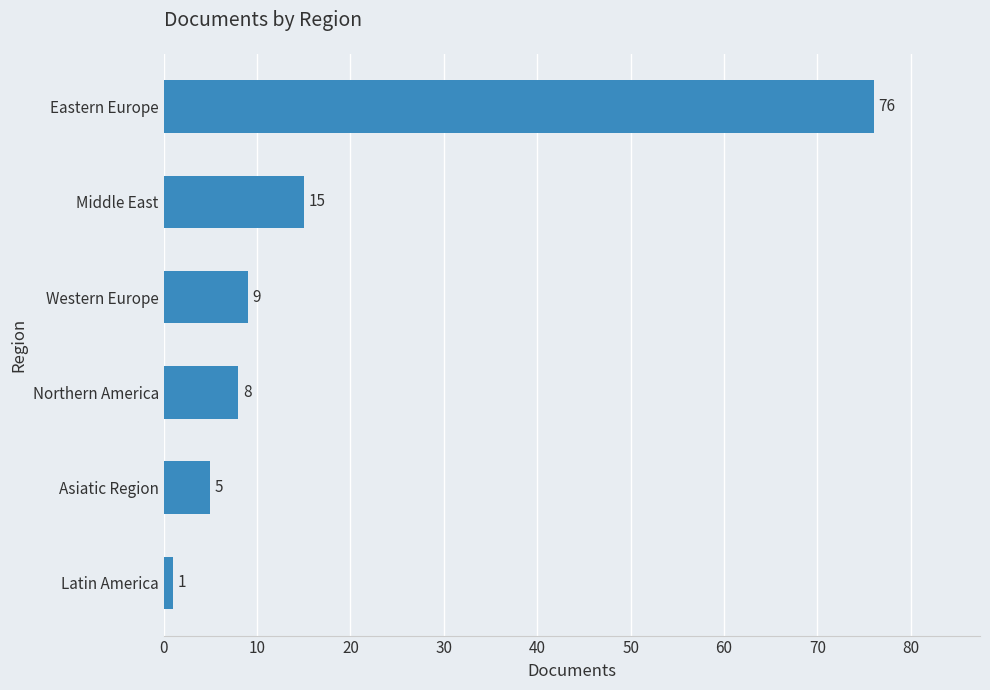

At which label is the value closest to 38?

Middle East